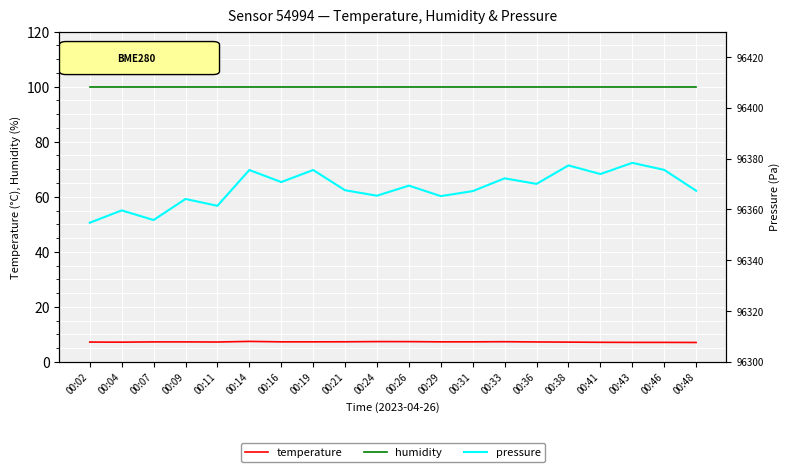

The value of humidity at 00:29 is 100.0. True or false?

True